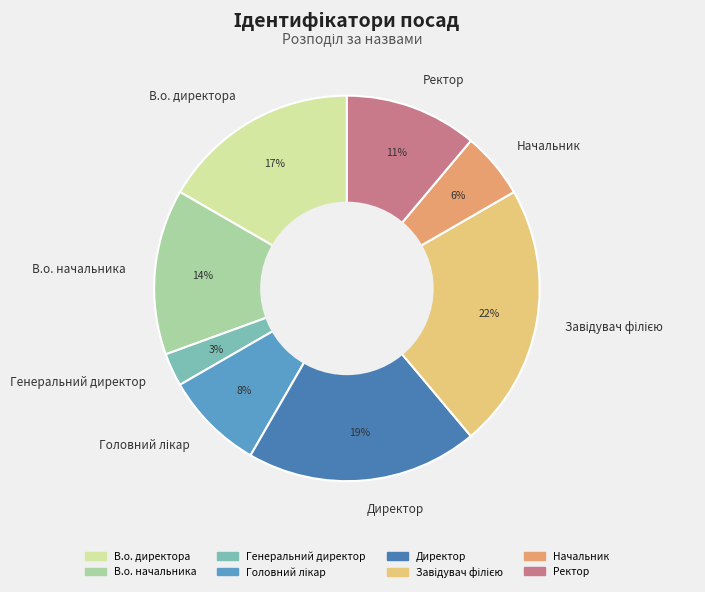

Is it true that В.о. директора is 17% of the pie?

True